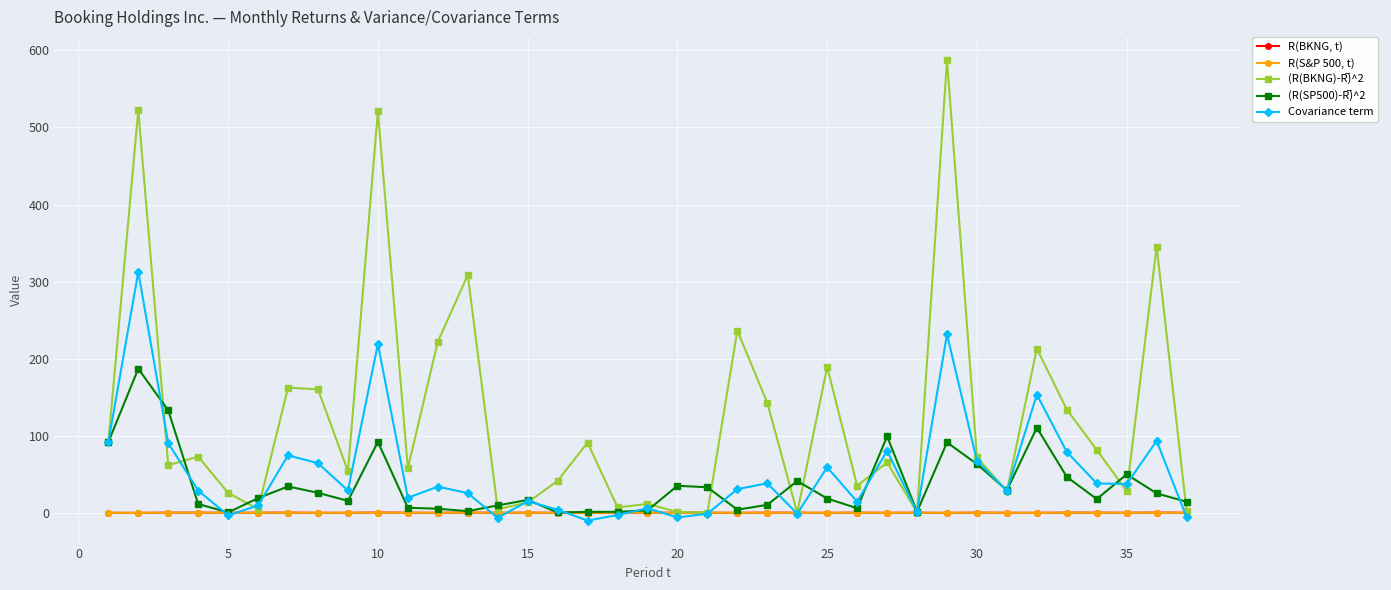

Count the number of categories in the chart.

37